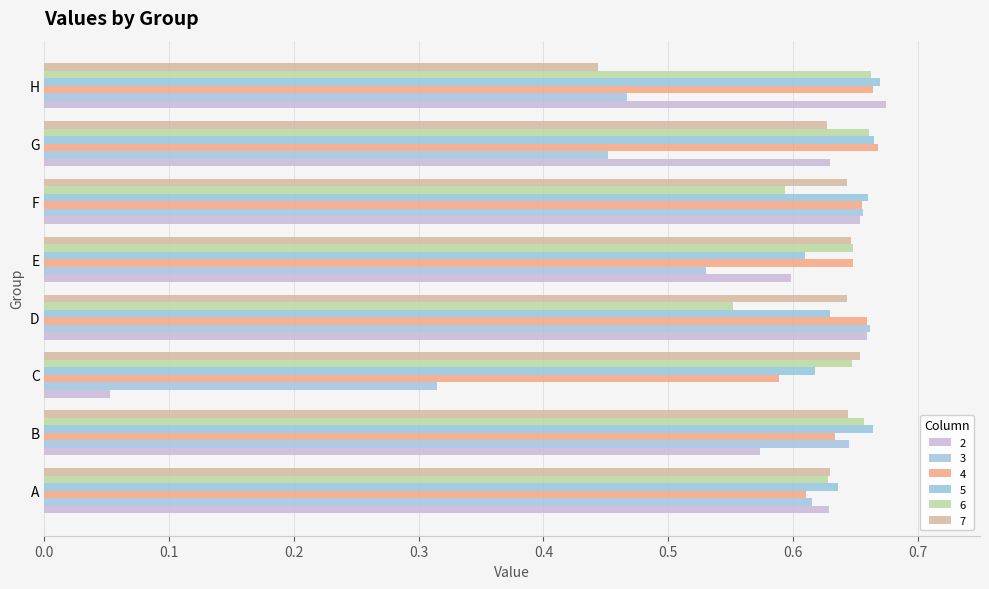

What is the value of the 4 bar at the 3rd from the left?

0.6